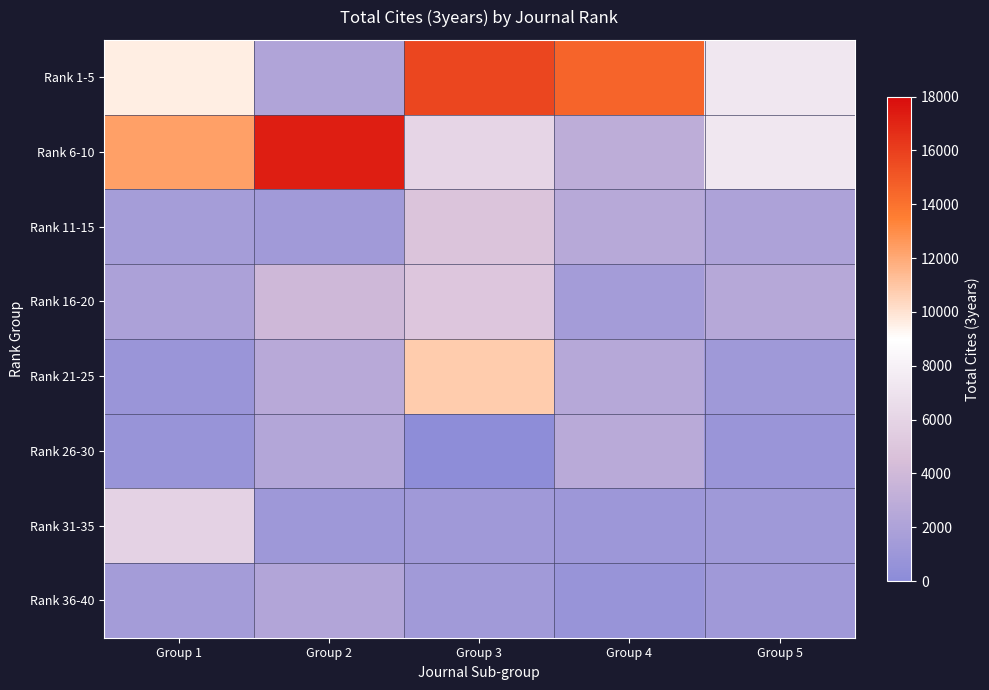

At which category does the chart reach its minimum across all series?

Group 3